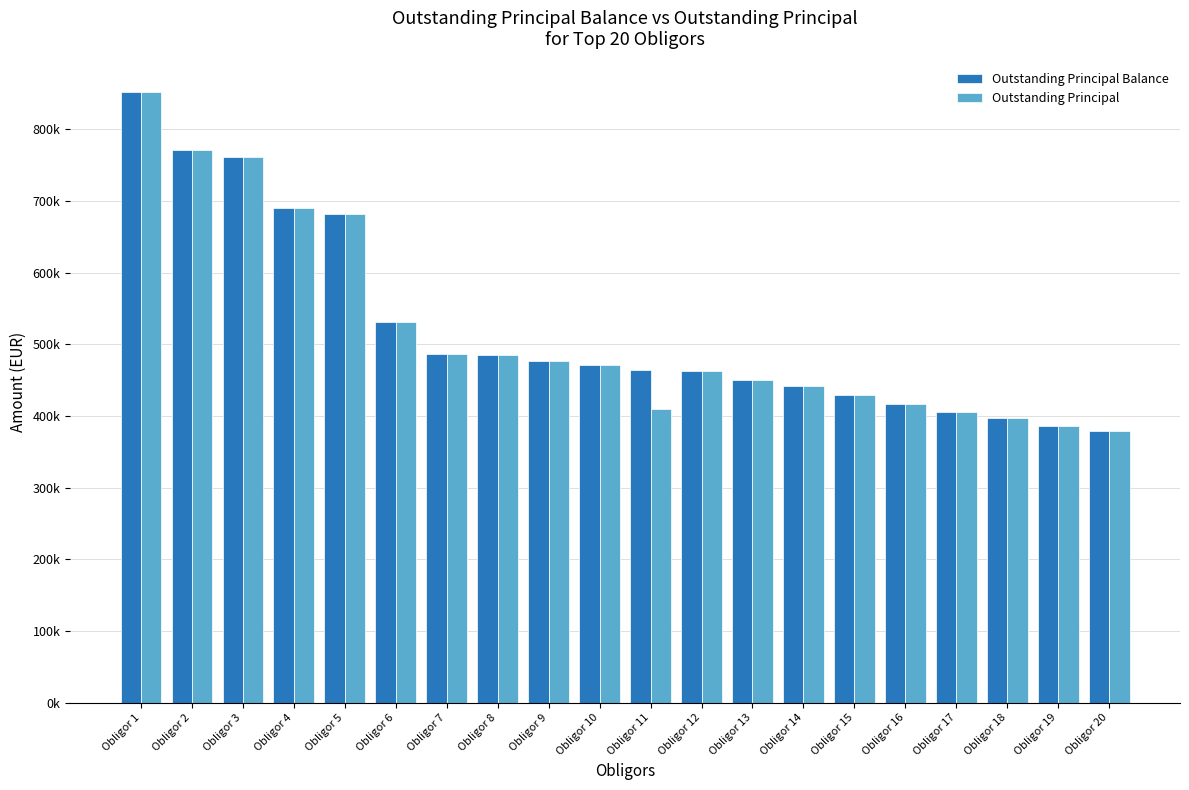

Reading left to right, what are all the values shown in this chart?

Outstanding Principal Balance: Obligor 1=851677.0	Obligor 2=770776.0	Obligor 3=760851.1	Obligor 4=689304.4	Obligor 5=681598.1	Obligor 6=530585.0	Obligor 7=487001.0	Obligor 8=484695.3	Obligor 9=476351.1	Obligor 10=470377.6	Obligor 11=464526.3	Obligor 12=462603.8	Obligor 13=450072.8	Obligor 14=442194.4	Obligor 15=429702.9	Obligor 16=416374.8	Obligor 17=404865.7	Obligor 18=396496.1	Obligor 19=386544.4	Obligor 20=379357.4
Outstanding Principal: Obligor 1=851677.0	Obligor 2=770776.0	Obligor 3=760851.1	Obligor 4=689304.4	Obligor 5=681598.1	Obligor 6=530585.0	Obligor 7=487001.0	Obligor 8=484695.3	Obligor 9=476351.1	Obligor 10=470377.6	Obligor 11=409350.0	Obligor 12=462603.8	Obligor 13=450072.8	Obligor 14=442194.4	Obligor 15=429702.9	Obligor 16=416374.8	Obligor 17=404865.7	Obligor 18=396496.1	Obligor 19=386544.4	Obligor 20=379357.4